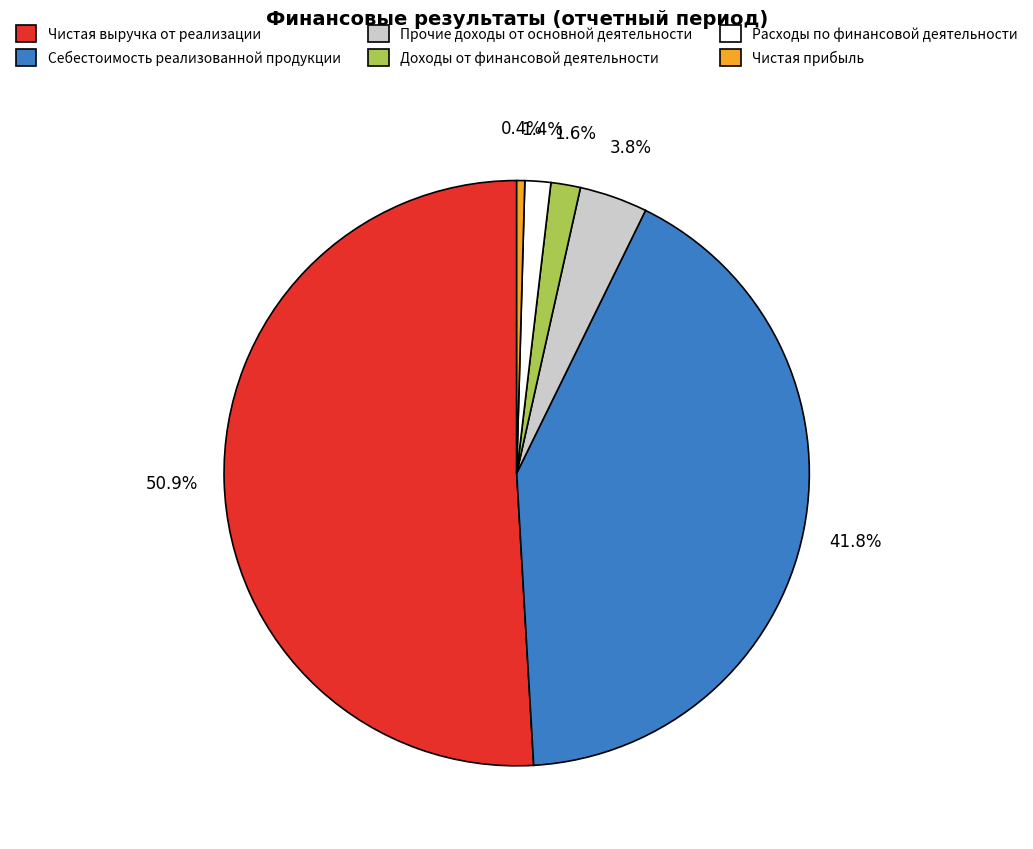

To the nearest percent, what percentage of the pie is Расходы по финансовой деятельности?

1%